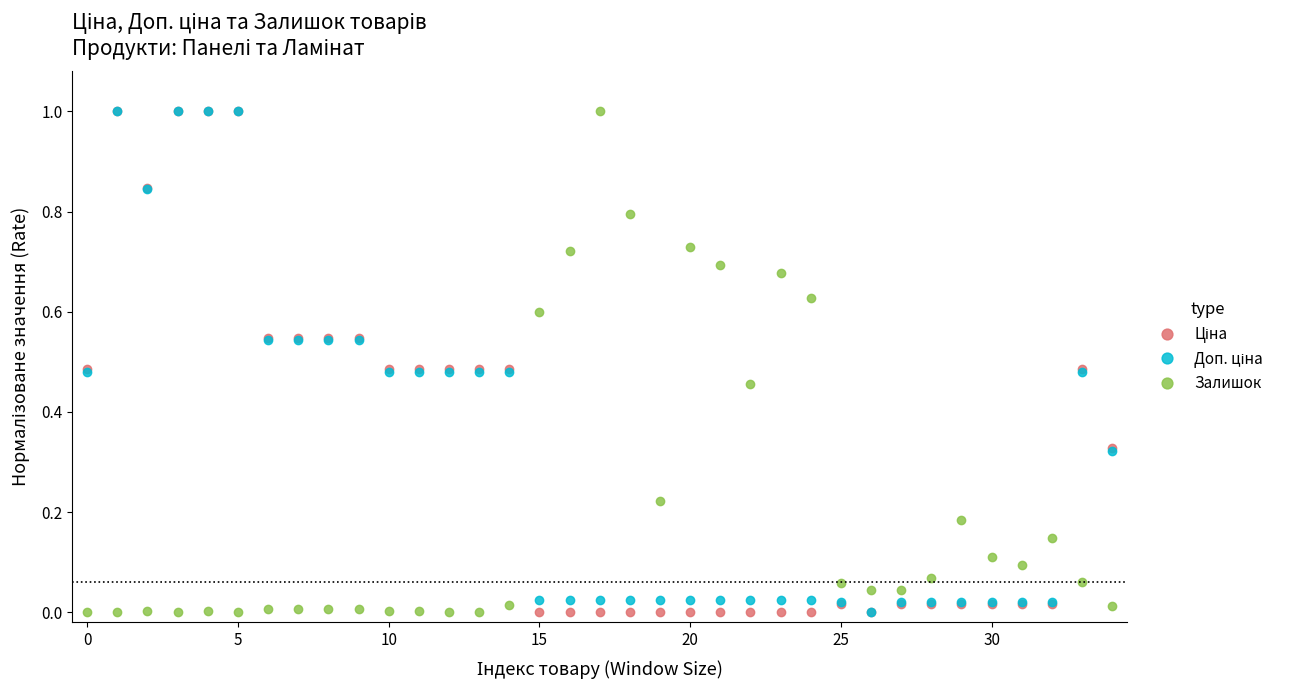

What is the greatest value displayed?

1.0